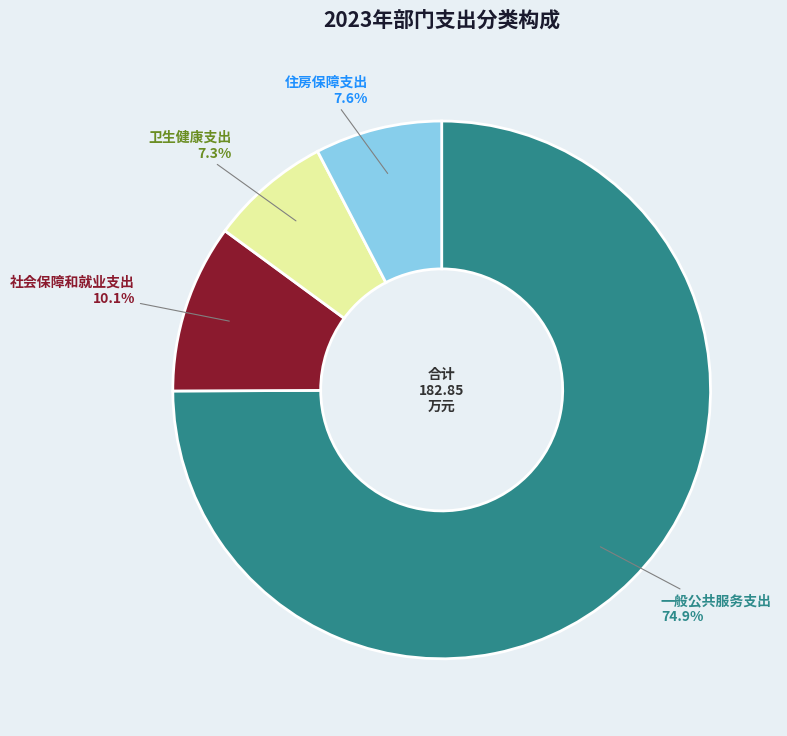

What percentage is the 社会保障和就业支出 slice, to the nearest percent?

10%